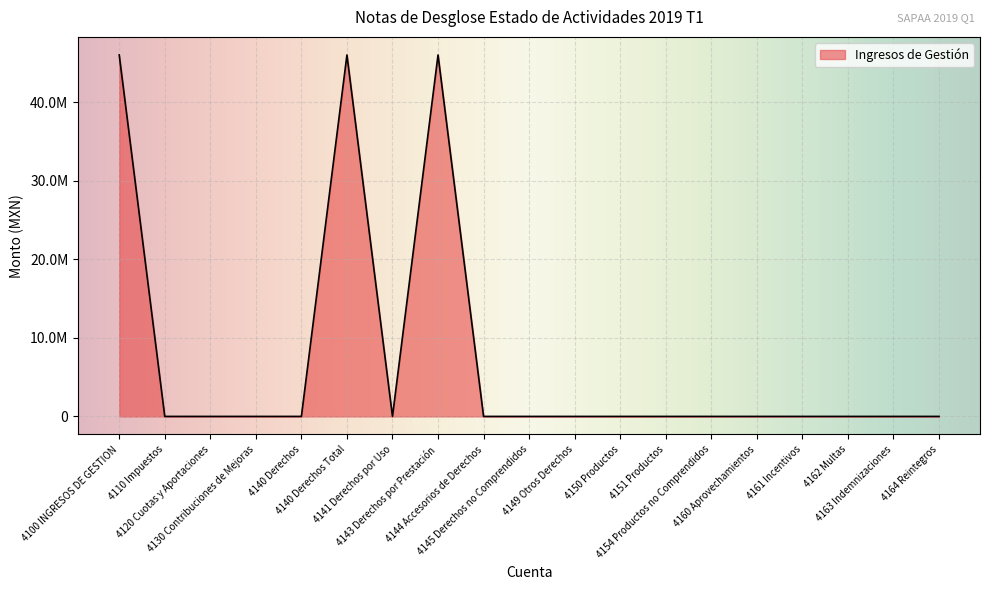

True or false: the data shows -18788736.1 at 4149 Otros Derechos.

False